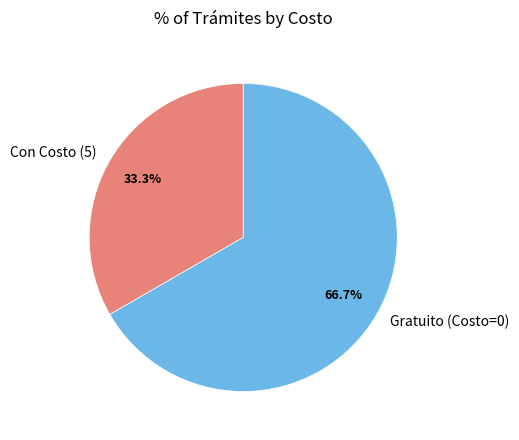

Which category accounts for the majority?

Gratuito (Costo=0)